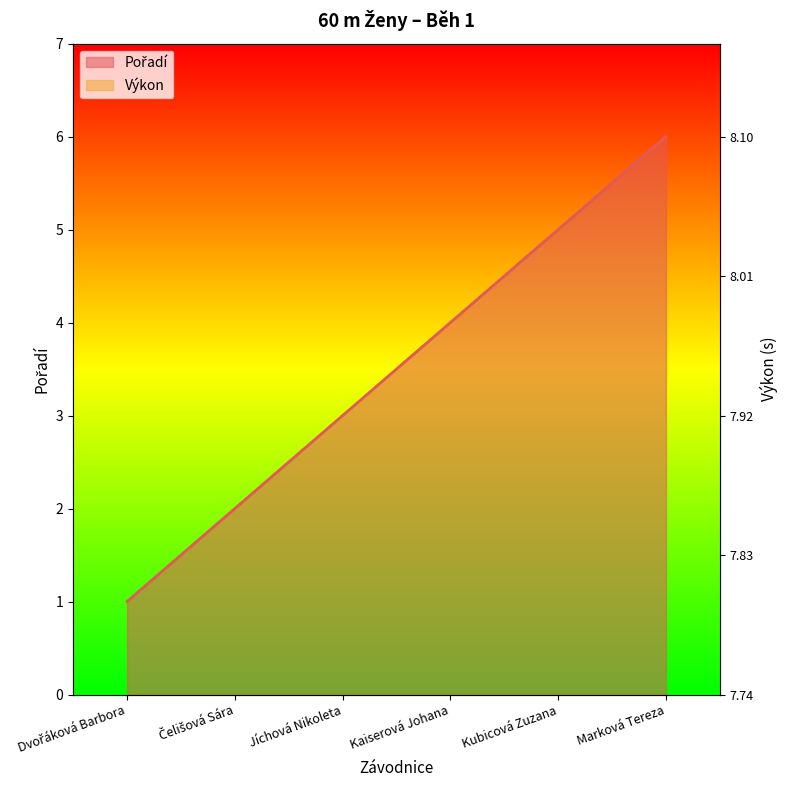

What is the difference between the second highest and second lowest values in the Výkon series?

1.8